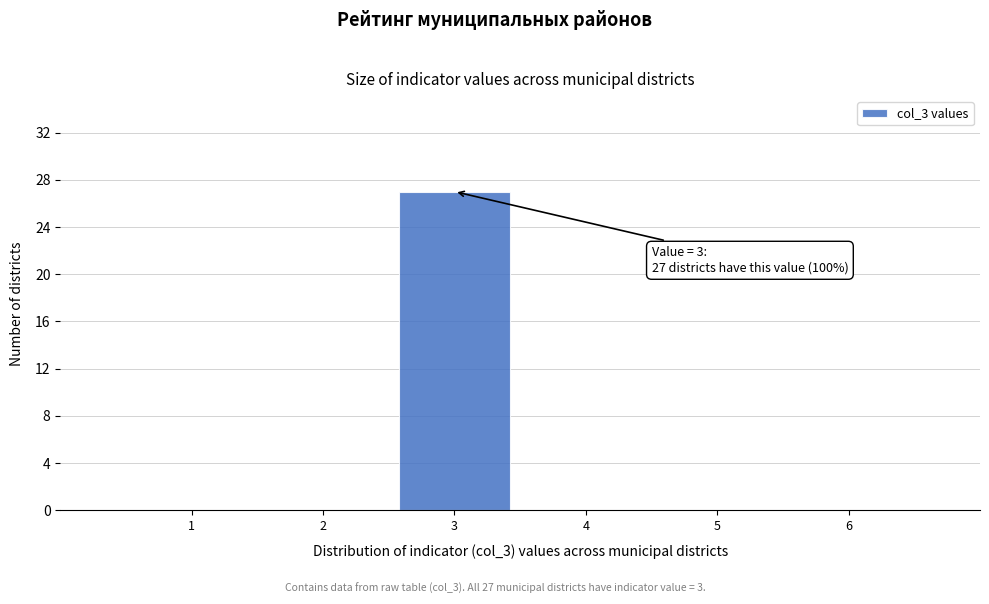

Over which range of the x-axis is the bar tallest?

2.5 to 3.5